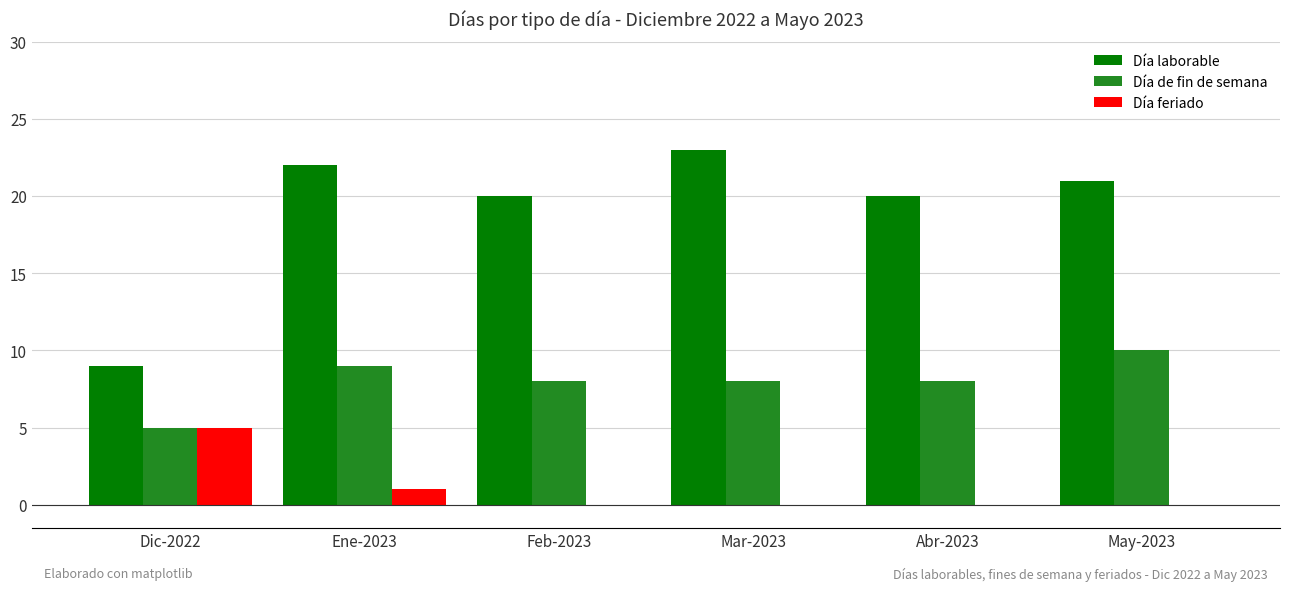

What is the total value across all series at Feb-2023?

28